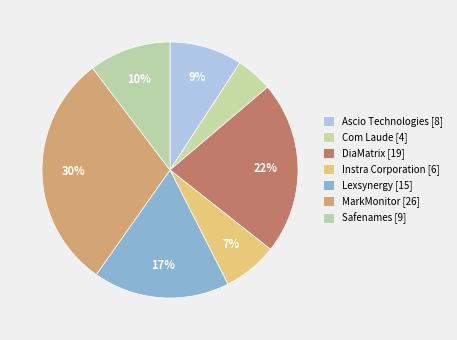

How many slices are in this pie chart?

7